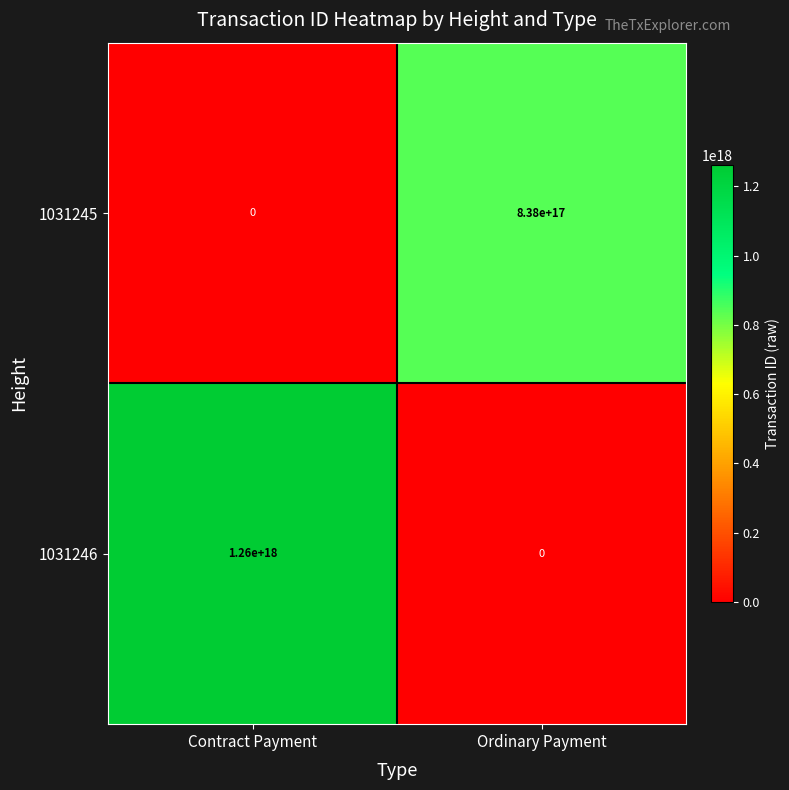

At how many categories does at least one series exceed 549755442461102272?

2